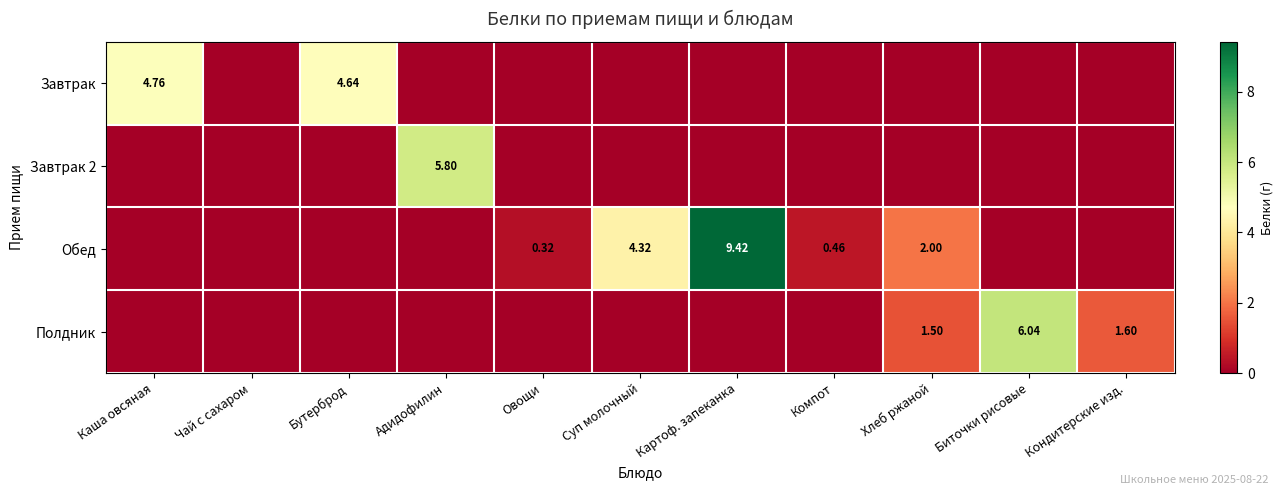

At which label is Обед closest to 4?

Суп молочный